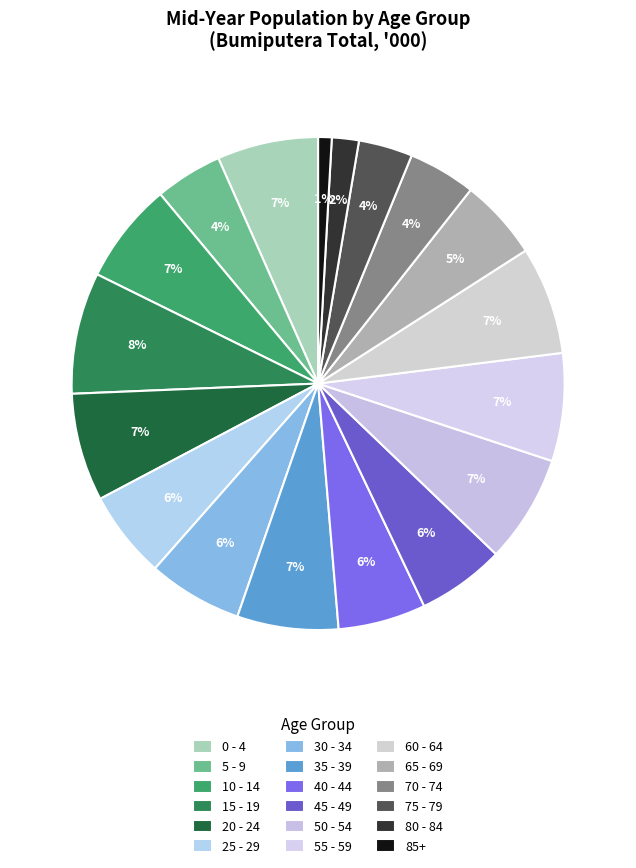

Count the number of slices in the pie.

18